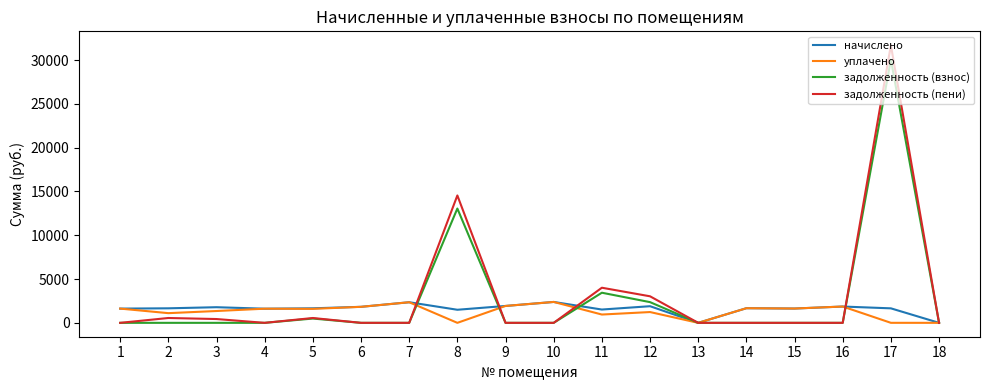

At which category is the sum across all series the highest?

17